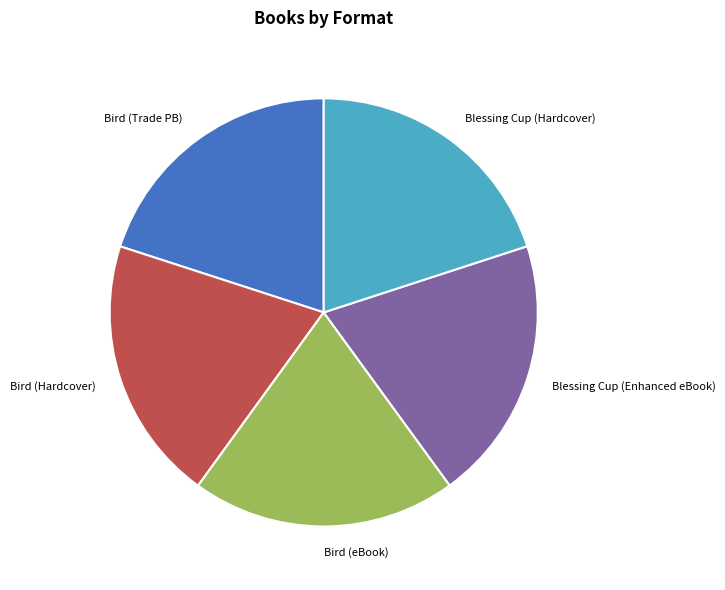

Is there any slice that represents more than half of the pie?

No